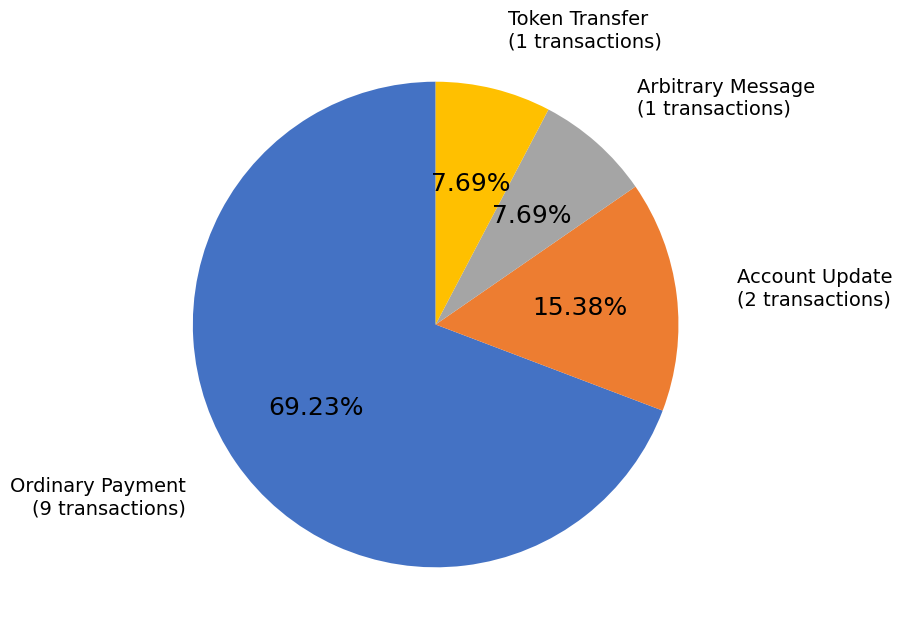

To the nearest percent, what is the average slice percentage?

25%